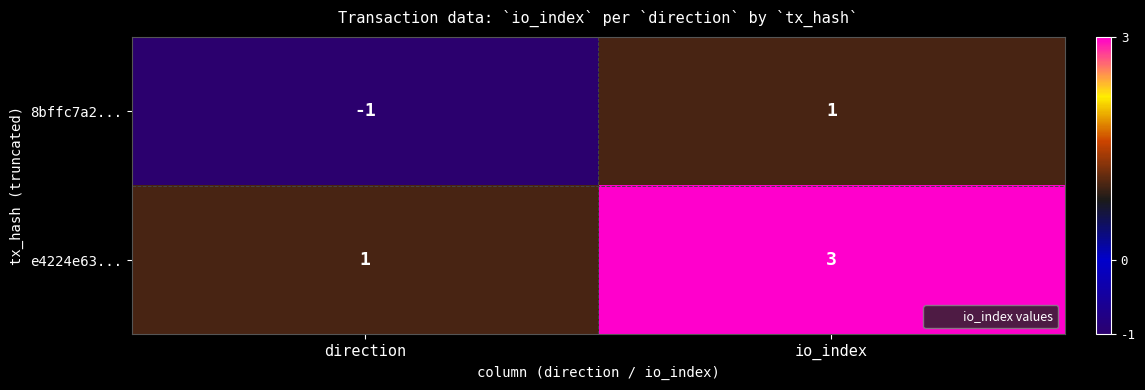

What is the sum of the e4224e63... values at direction and io_index?

4